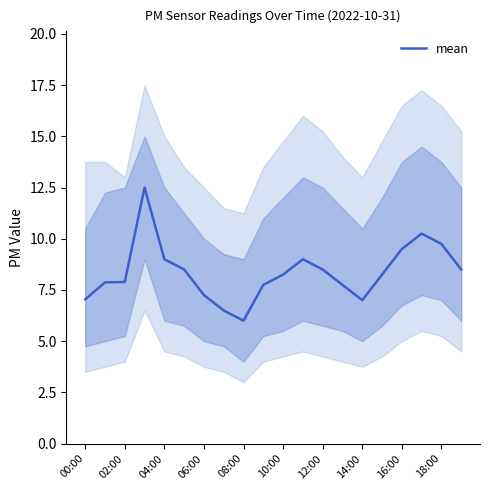

What is the difference between the maximum and minimum values?

6.5